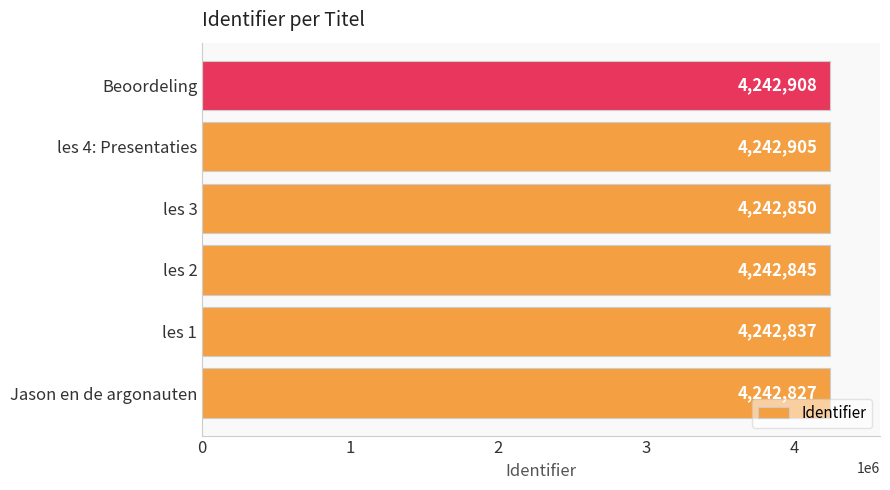

How many bars are there in total?

6